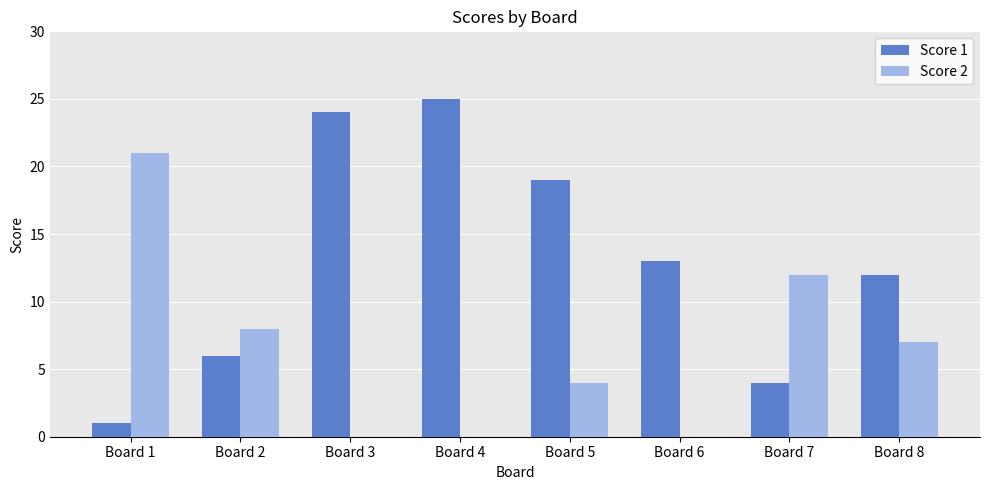

The Score 2 series shows 12 at Board 4. True or false?

False